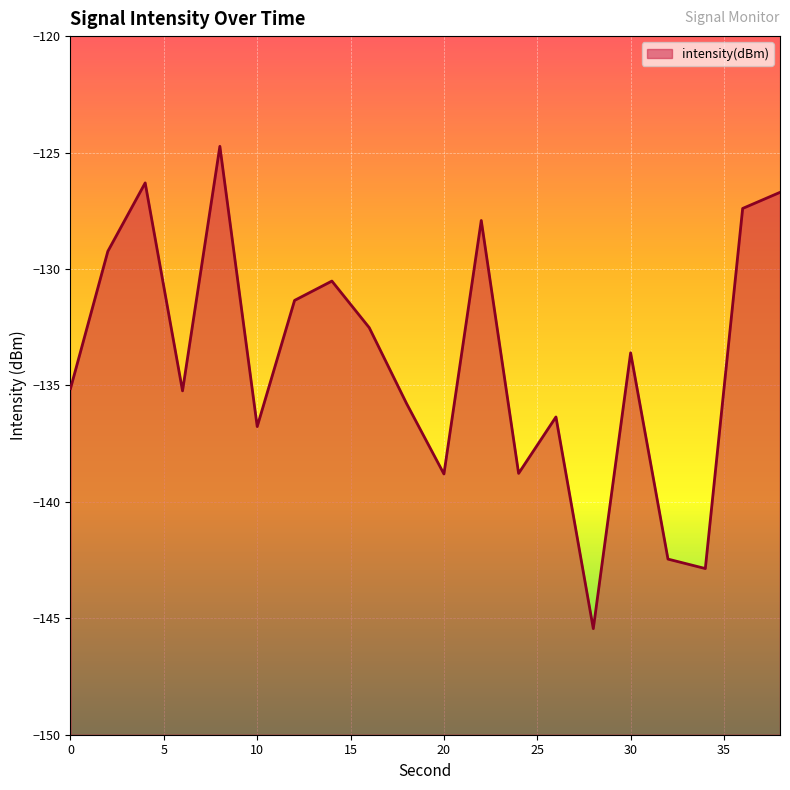

Read the value at 22.

-127.9